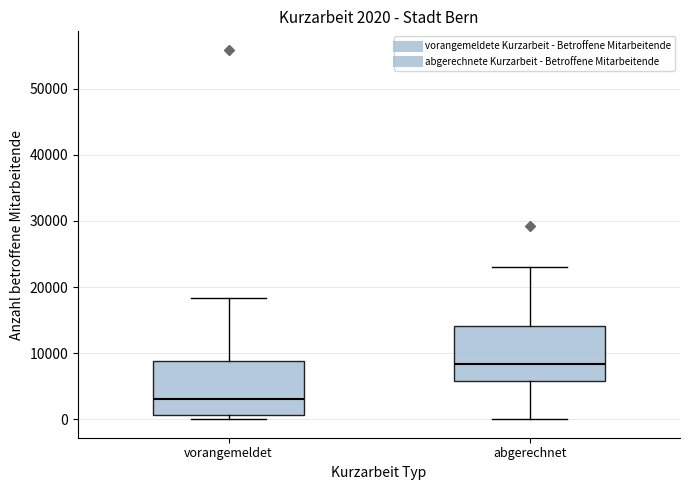

Which box has the highest median line?

abgerechnet